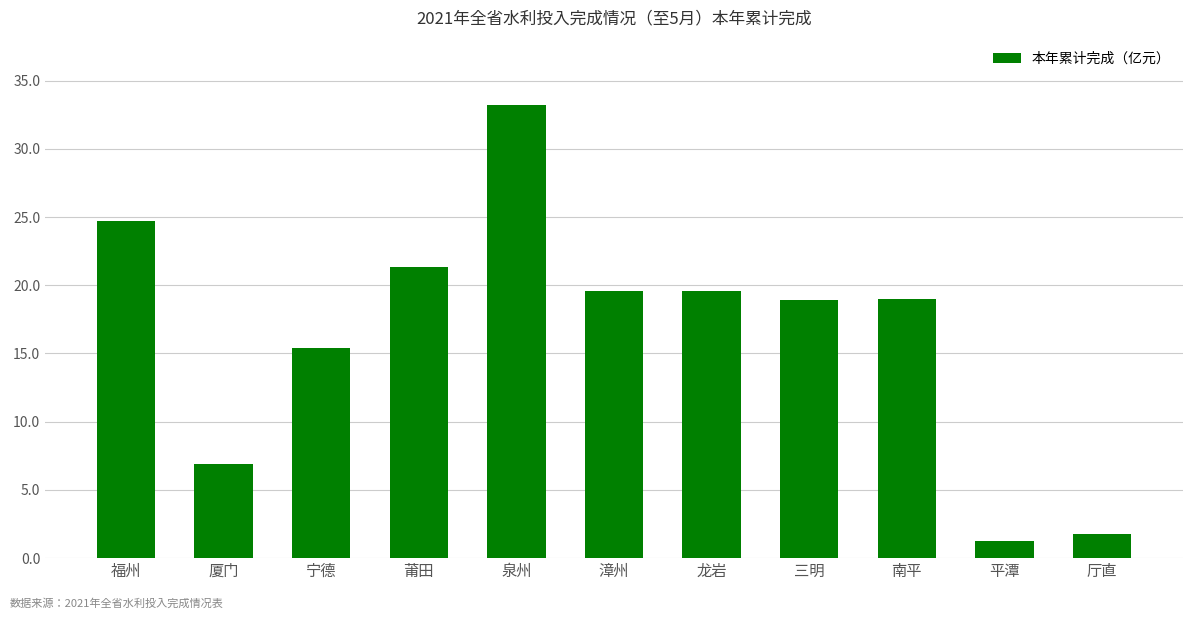

How many data points does each series have?

11